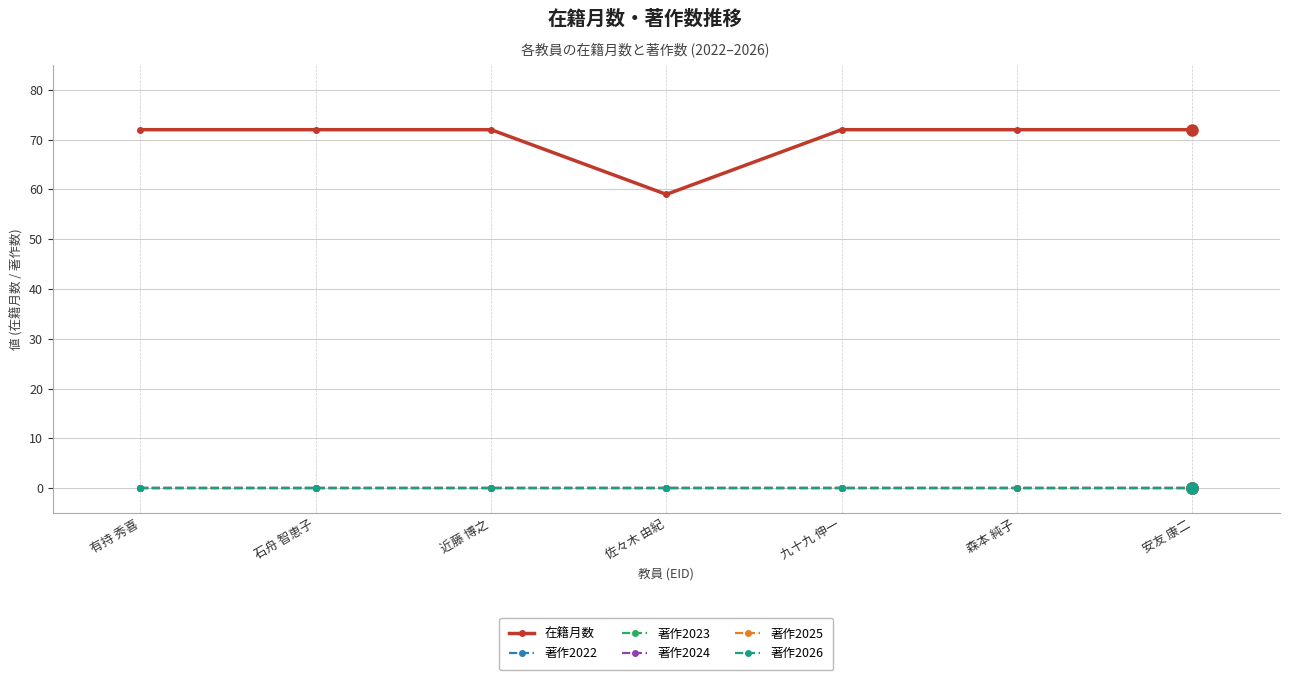

True or false: 著作2026 and 著作2025 cross at least once.

False